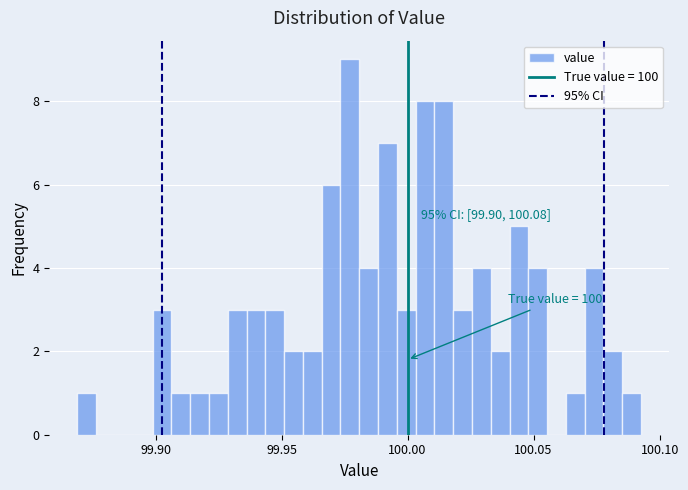

Around what value on the x-axis is the tallest bar? Give the approximate position of its centre, as read against the axis.

99.975